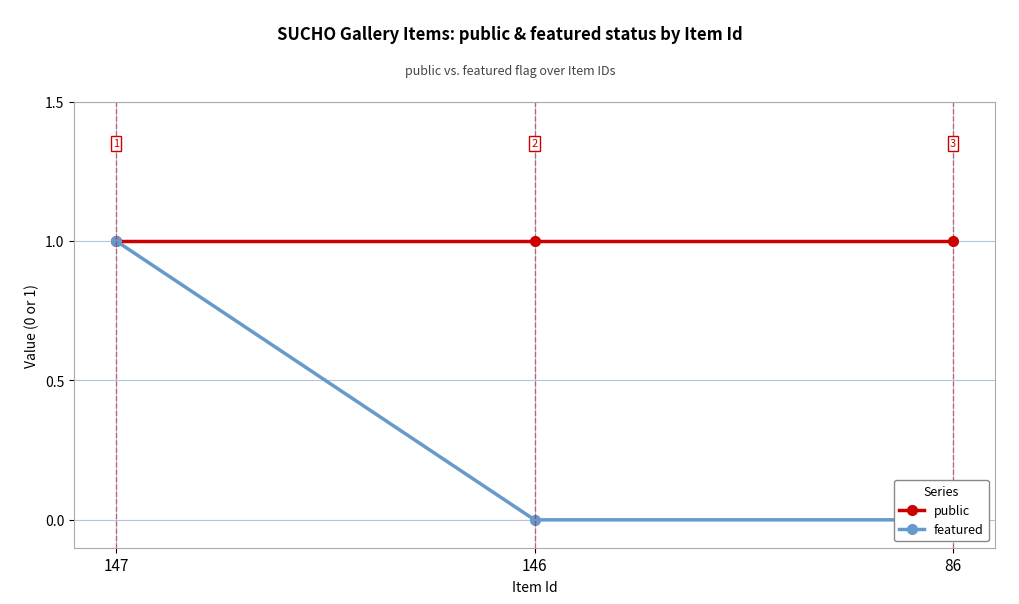

Which series has the largest range (max minus min)?

featured